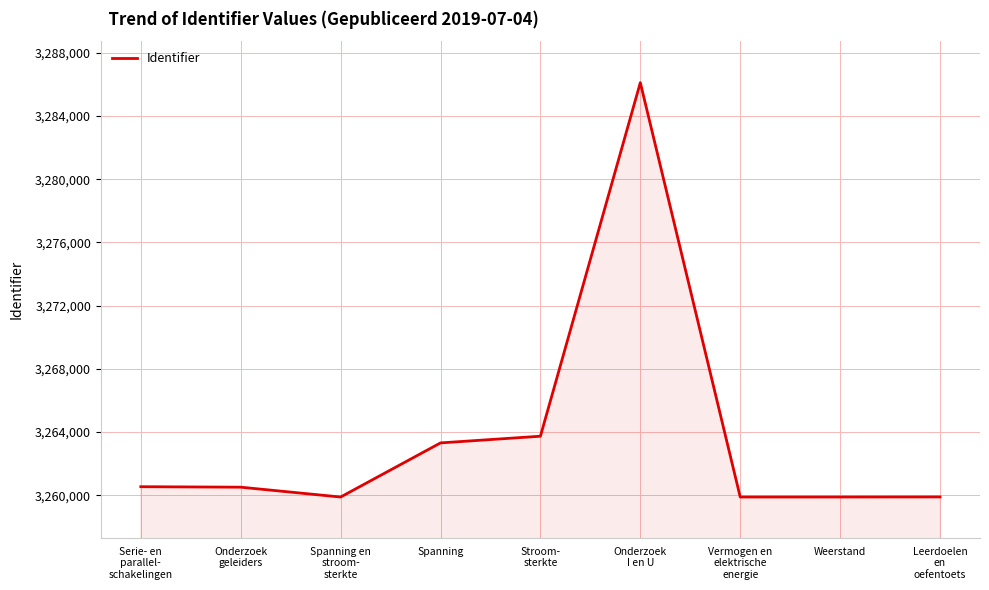

At which label does the data first exceed 3260512?

Serie- en
parallel-
schakelingen